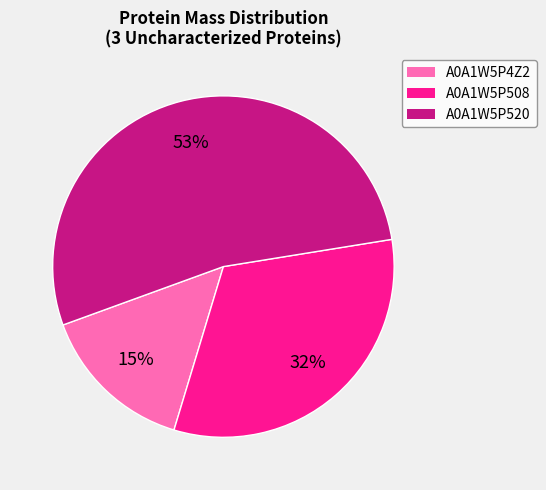

Is A0A1W5P520 the majority of the pie?

Yes